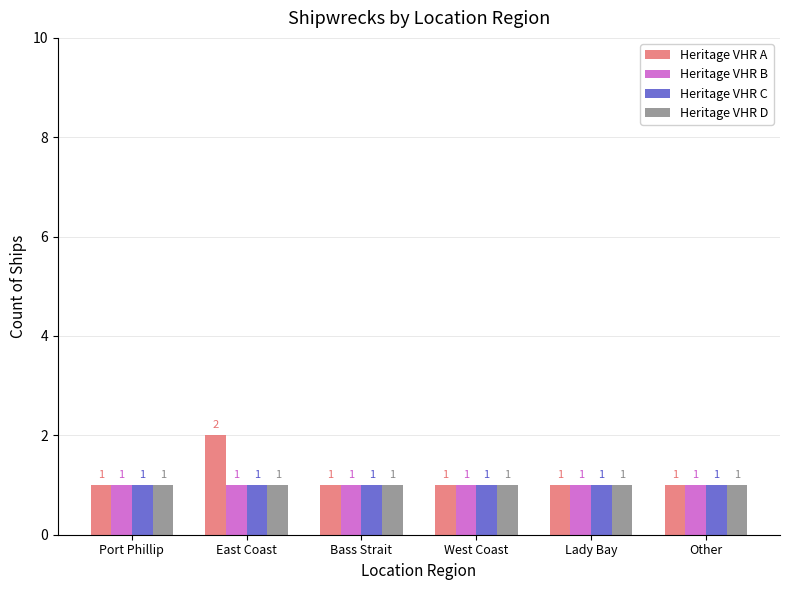

At which category is the sum across all series the highest?

East Coast